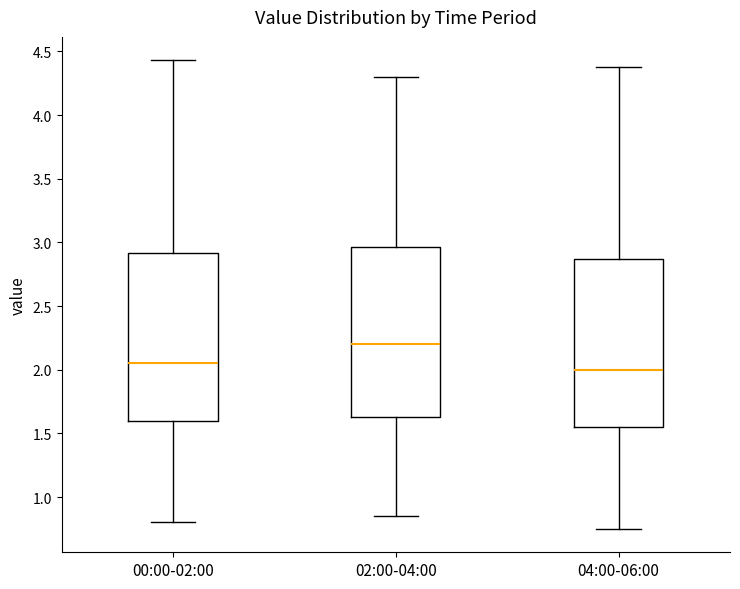

Reading left to right, read every box against the y-axis: the position of its median line, the range the box covers, and the ends of its whiskers. The values are not printed on the chart, so give them approximately, as read against the axis.

00:00-02:00: median 2.05, box 1.60 to 2.90, whiskers 0.80 to 4.45
02:00-04:00: median 2.20, box 1.65 to 2.95, whiskers 0.85 to 4.30
04:00-06:00: median 2.00, box 1.55 to 2.85, whiskers 0.75 to 4.40